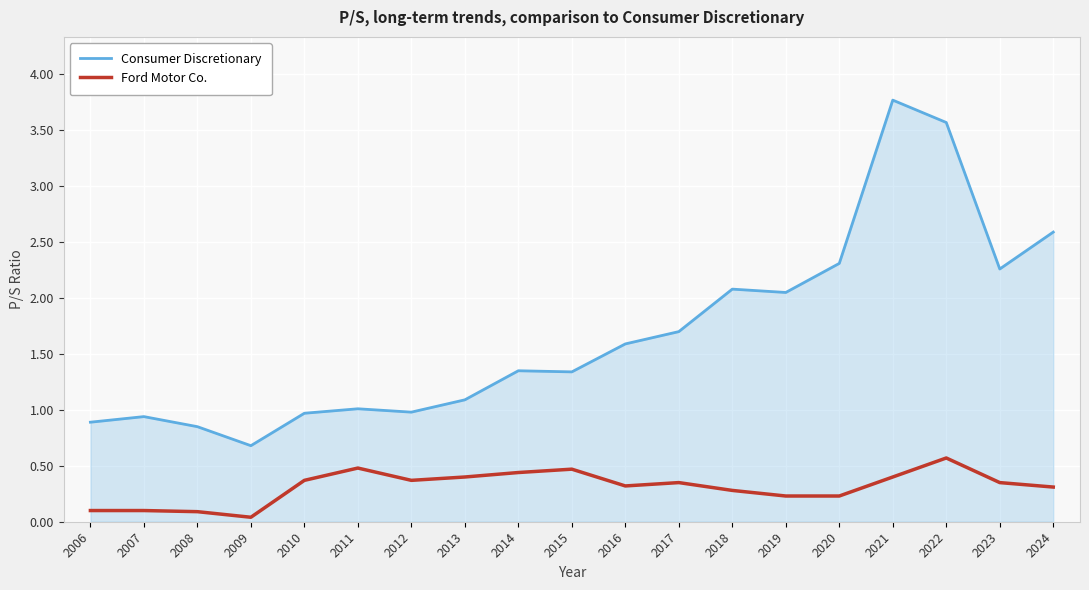

At how many categories does at least one series exceed 2?

7